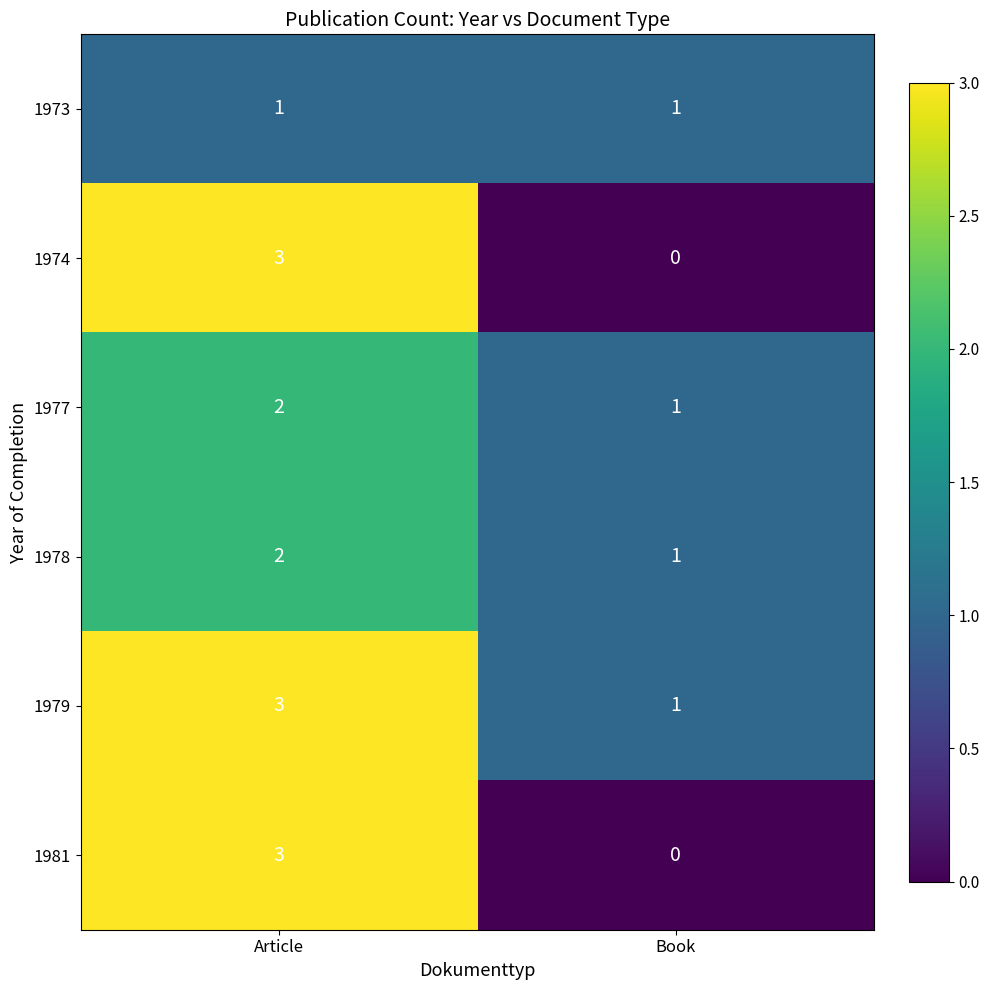

What is the total value across all series at Book?

4